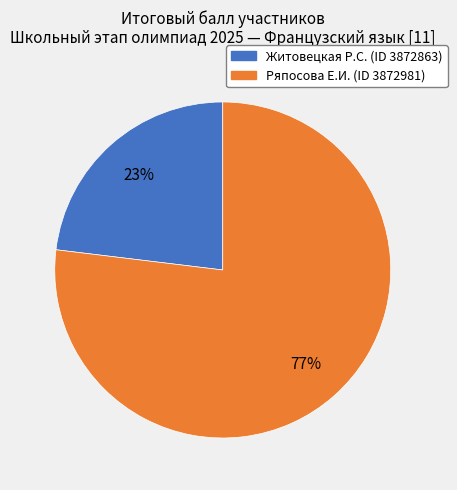

To the nearest percent, what percentage of the pie is Житовецкая Р.С. (ID 3872863)?

23%